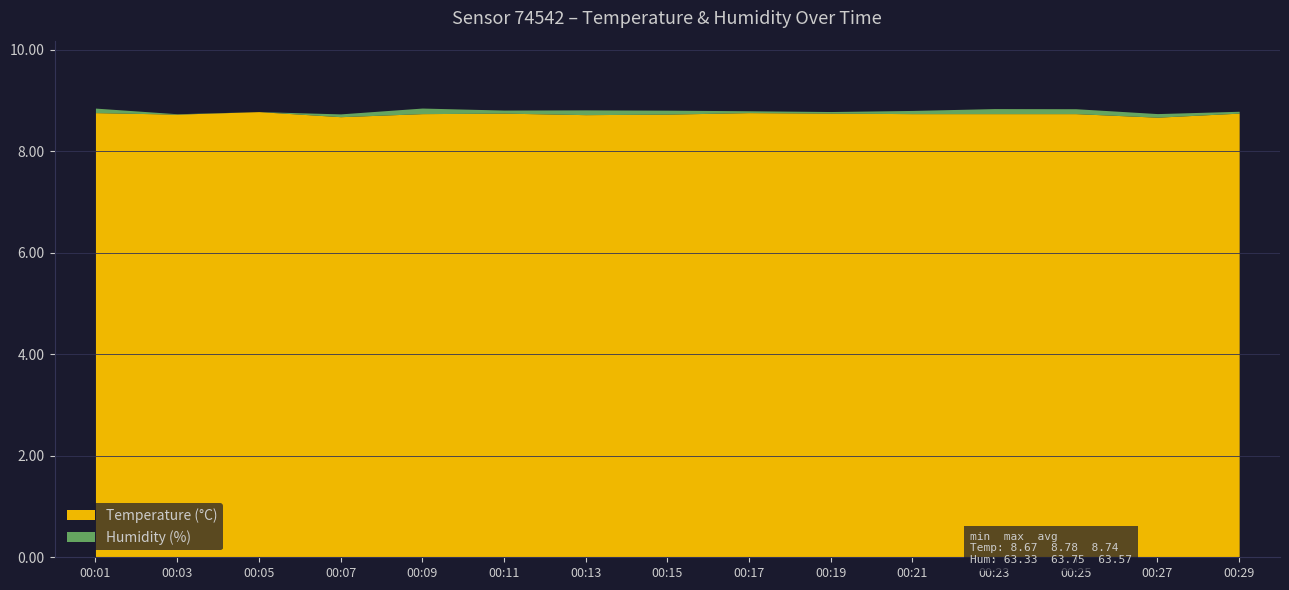

At which category does the chart reach its minimum across all series?

00:27